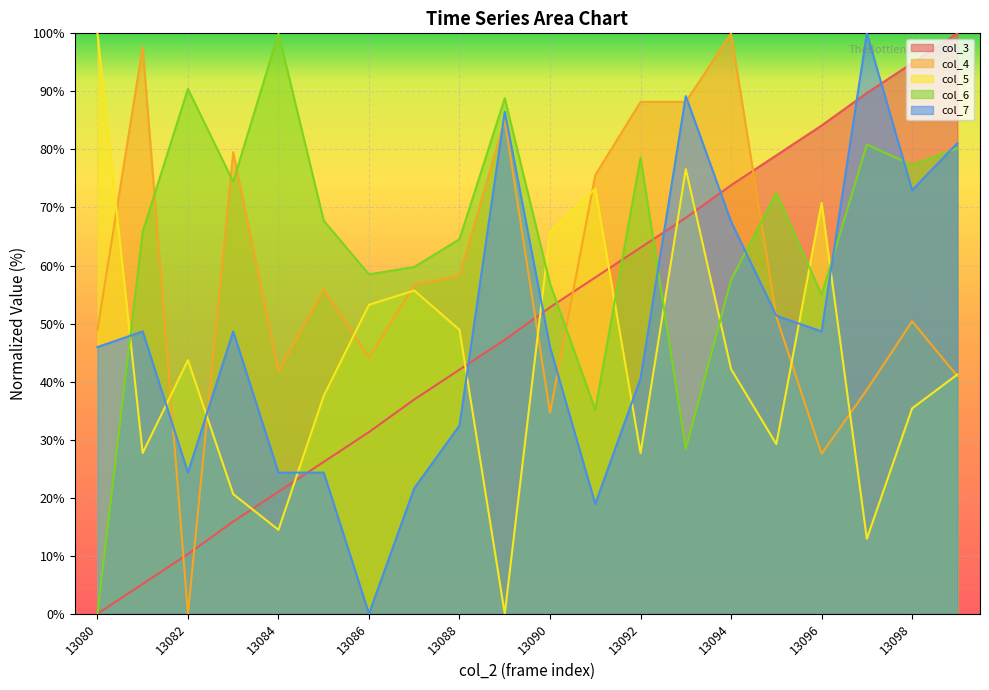

Which has a higher value, 13089 or 13082?

13089